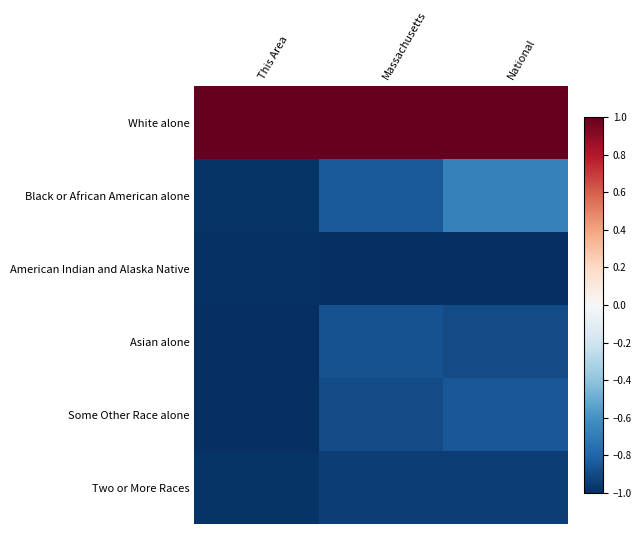

Which series changed the most between Massachusetts and National?

Black or African American alone